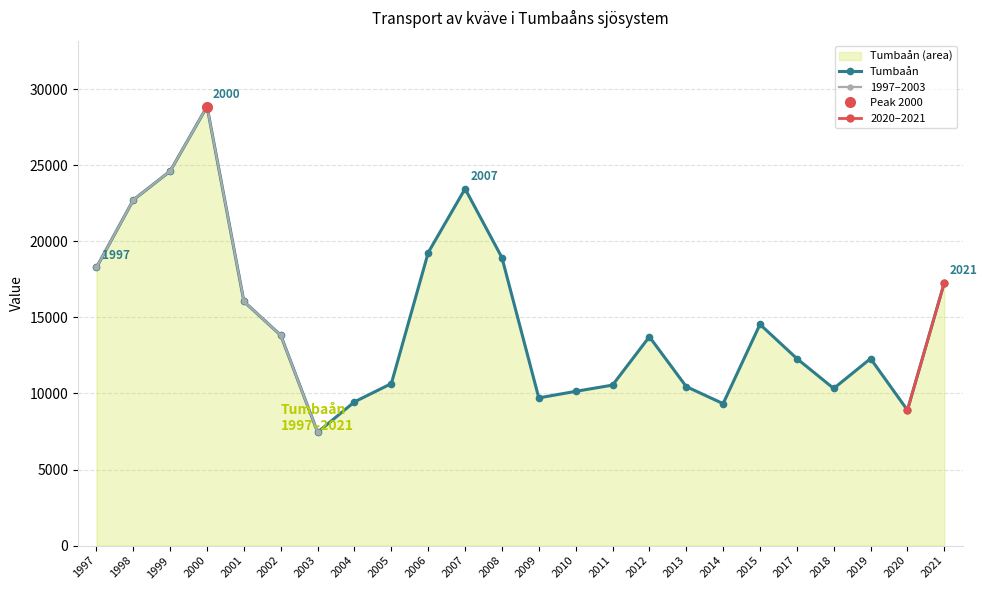

How many interior local peaks (higher than both neighbors) does the data have?

5